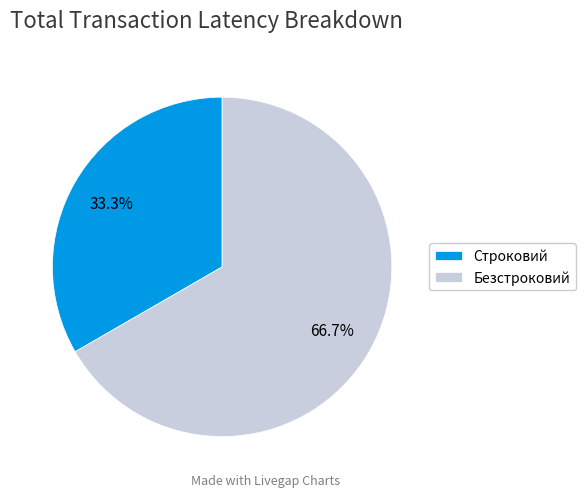

Does Безстроковий account for over 50% of the chart?

Yes